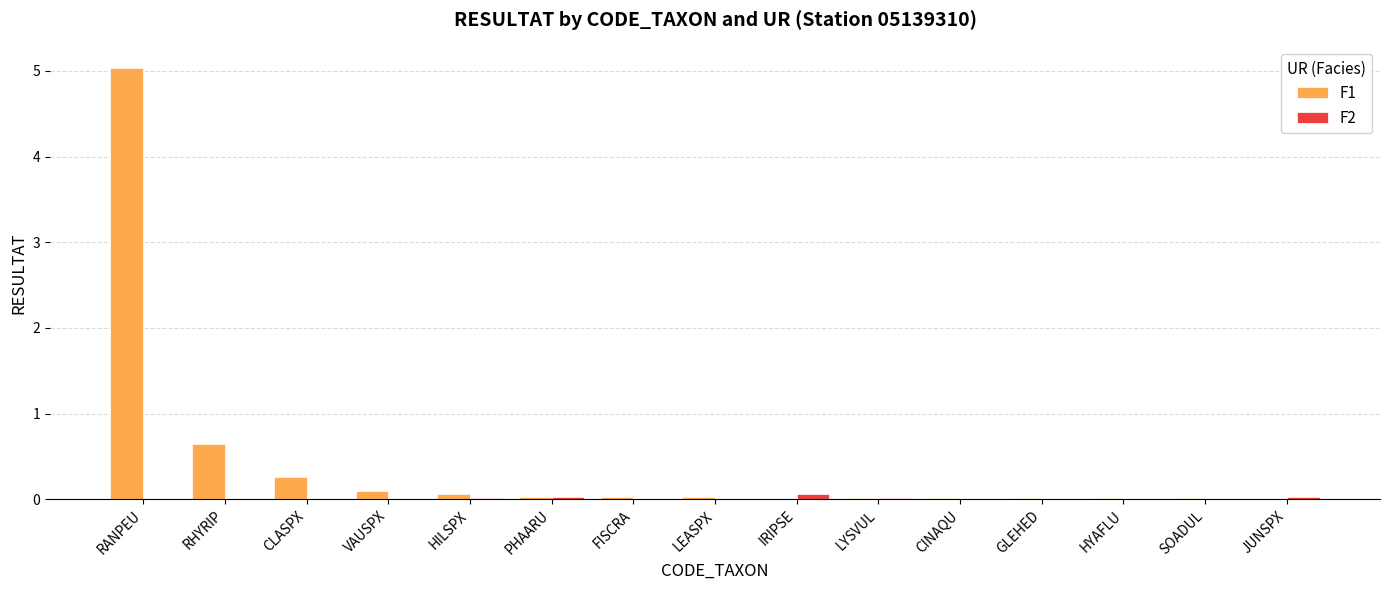

What is the highest value of the F2 series?

0.1